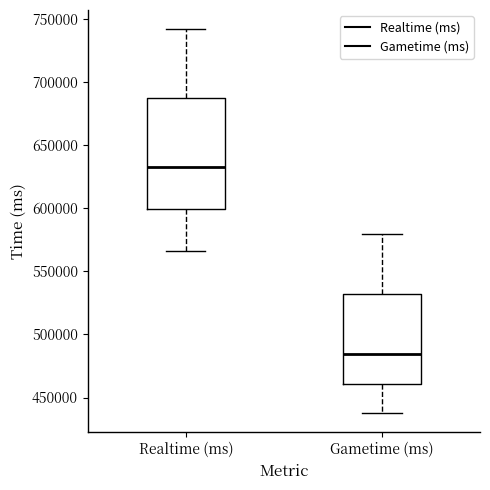

Where does the median line of the box for Realtime (ms) sit on the y-axis? The values are not printed on the chart, so give them approximately, as read against the axis.

635000